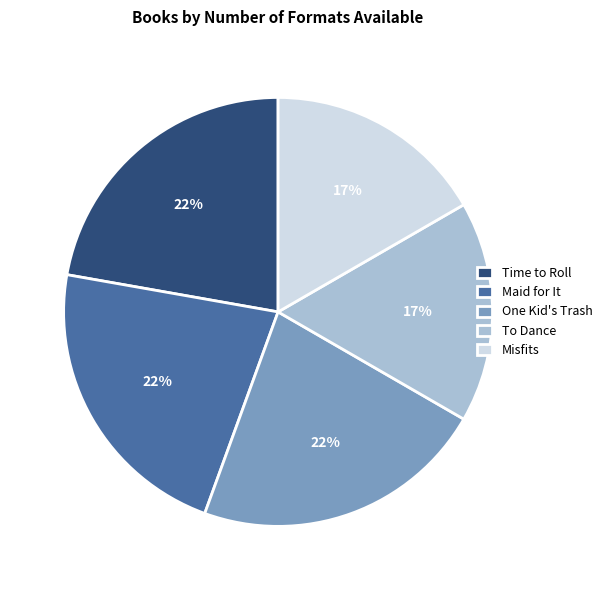

Is it true that One Kid's Trash is 22% of the pie?

True